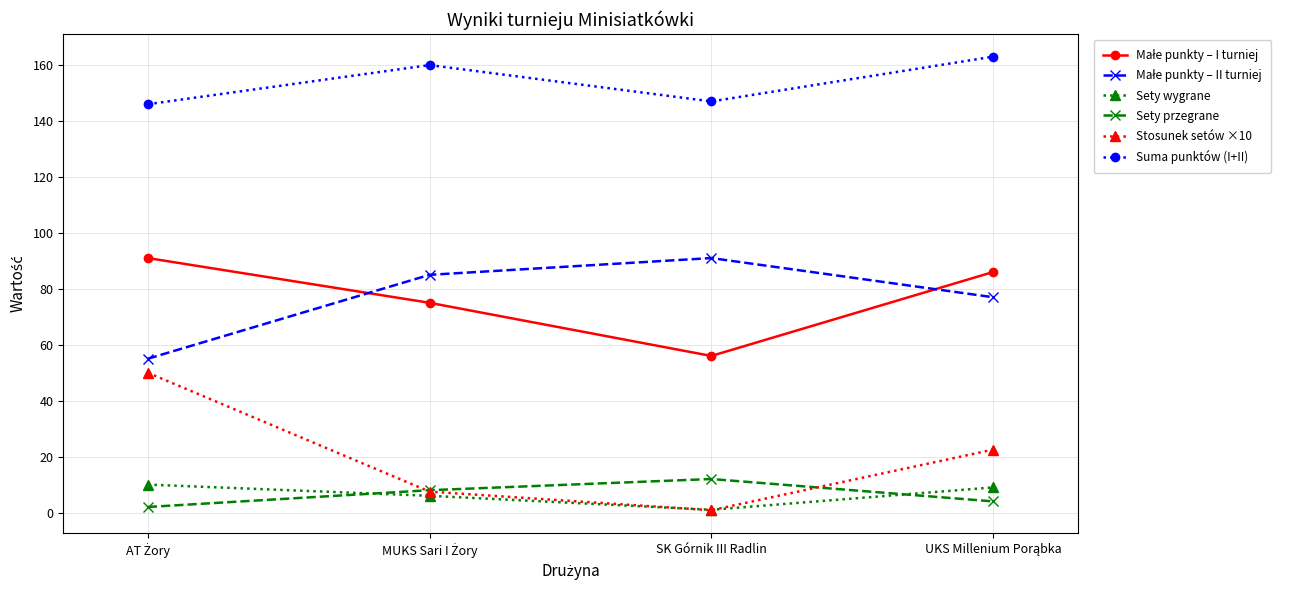

At how many categories does at least one series exceed 31?

4